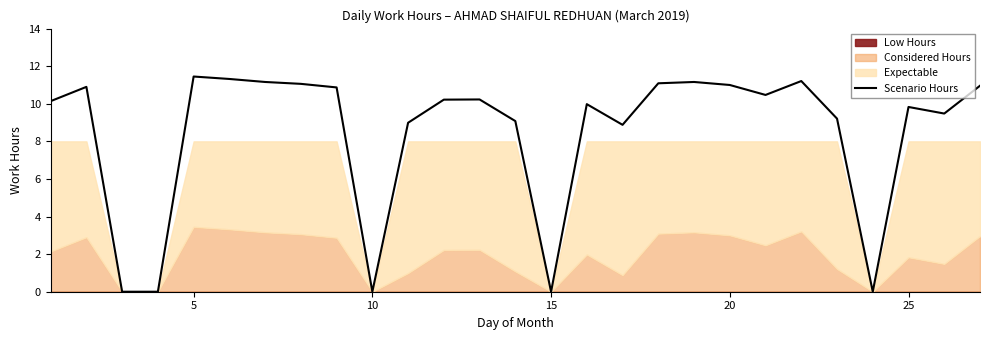

The Scenario Hours series shows 0.0 at 10. True or false?

True